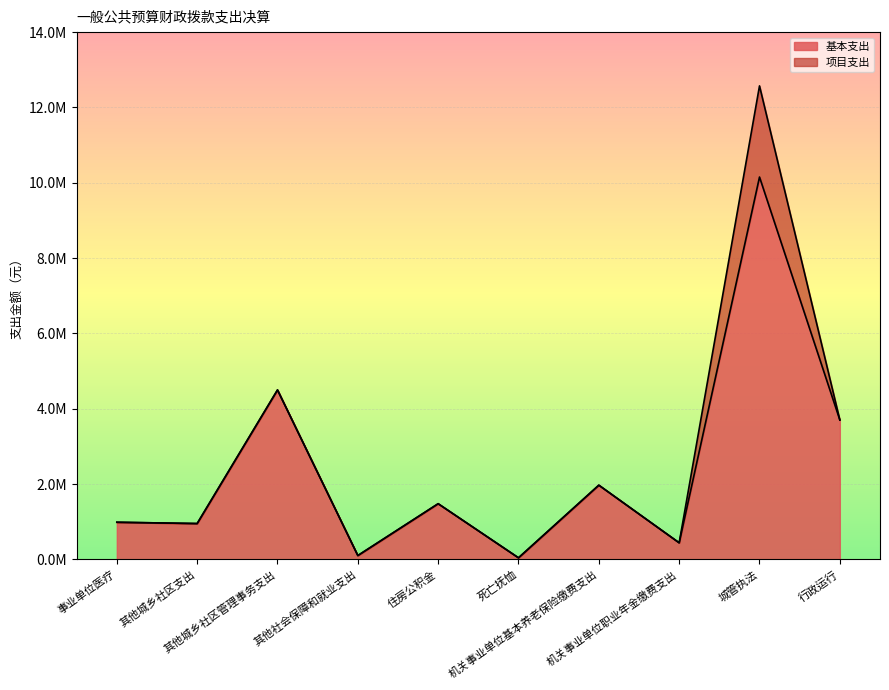

How many lines are shown in the chart?

1